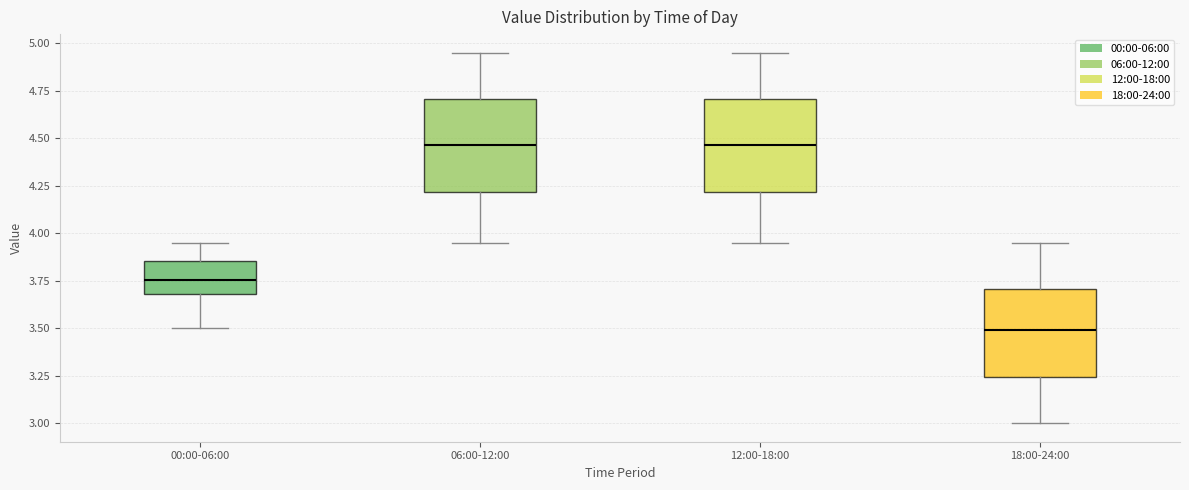

Where is the lower edge of the box for 06:00-12:00 on the y-axis? The values are not printed on the chart, so give them approximately, as read against the axis.

4.20